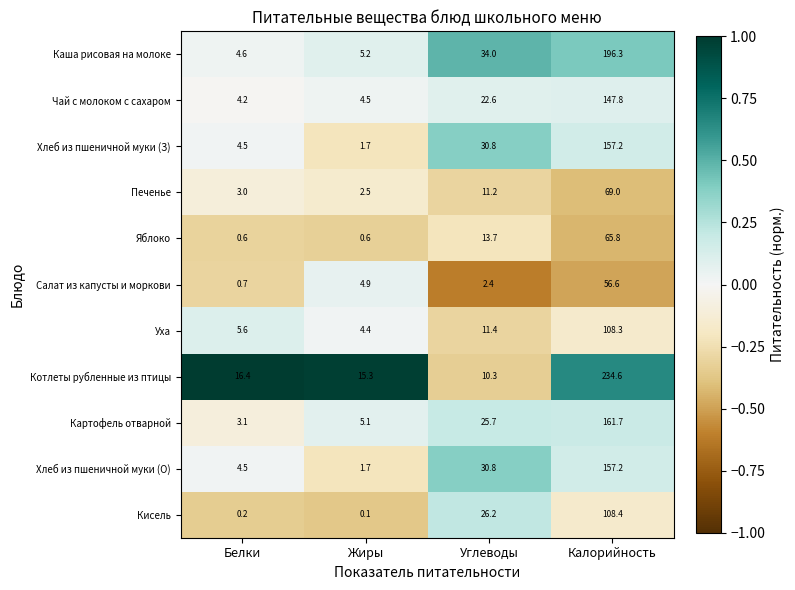

The value of Яблоко at Белки is 0.2. True or false?

False